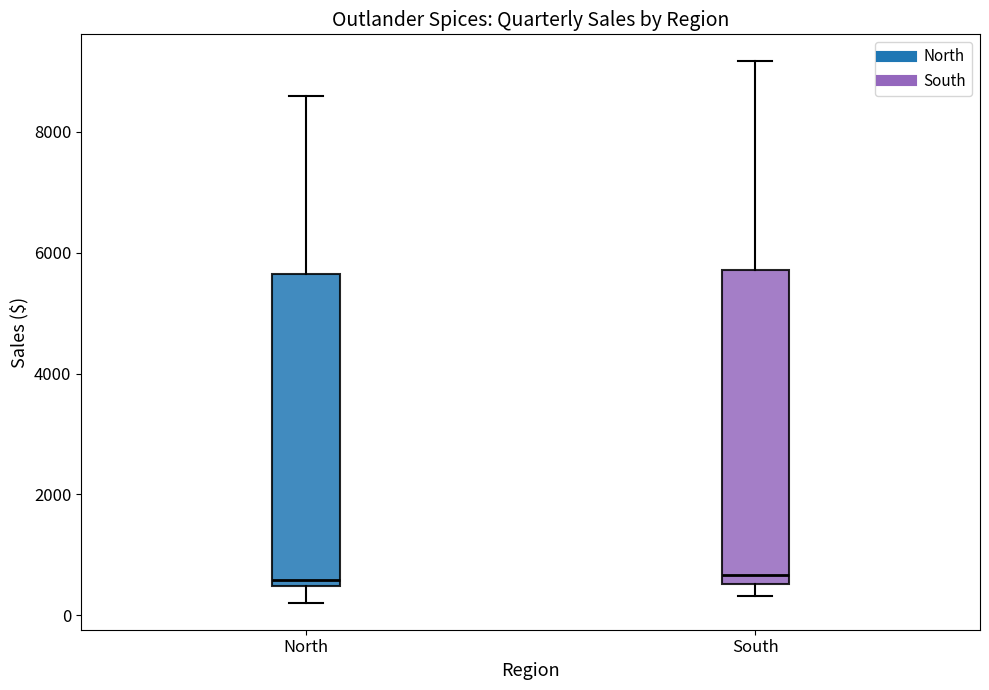

Where is the lower edge of the box for North on the y-axis? The values are not printed on the chart, so give them approximately, as read against the axis.

400